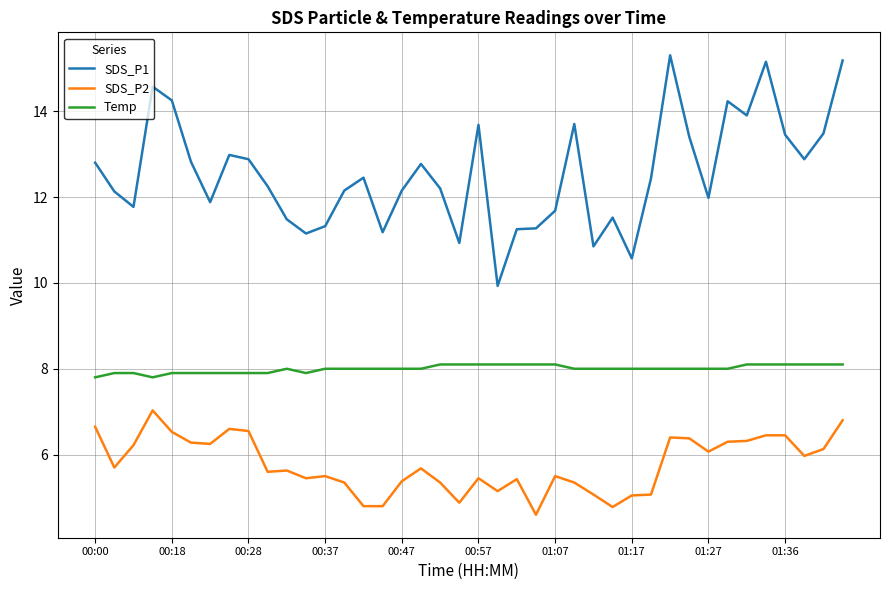

What are all the series names shown in the legend?

SDS_P1, SDS_P2, Temp